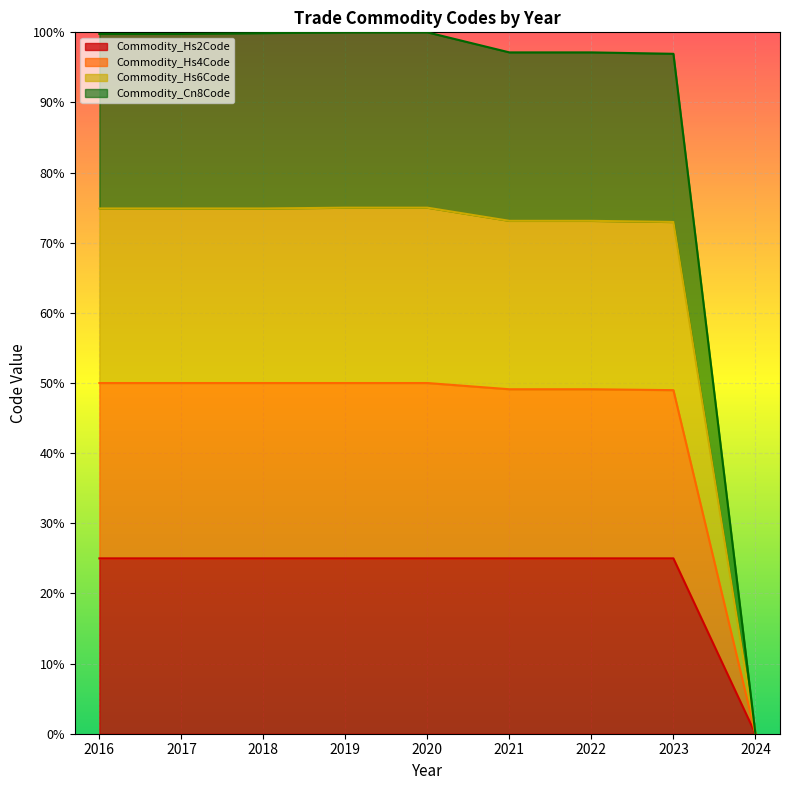

True or false: Commodity_Hs2Code has a value of 25.0 at 2021.

True